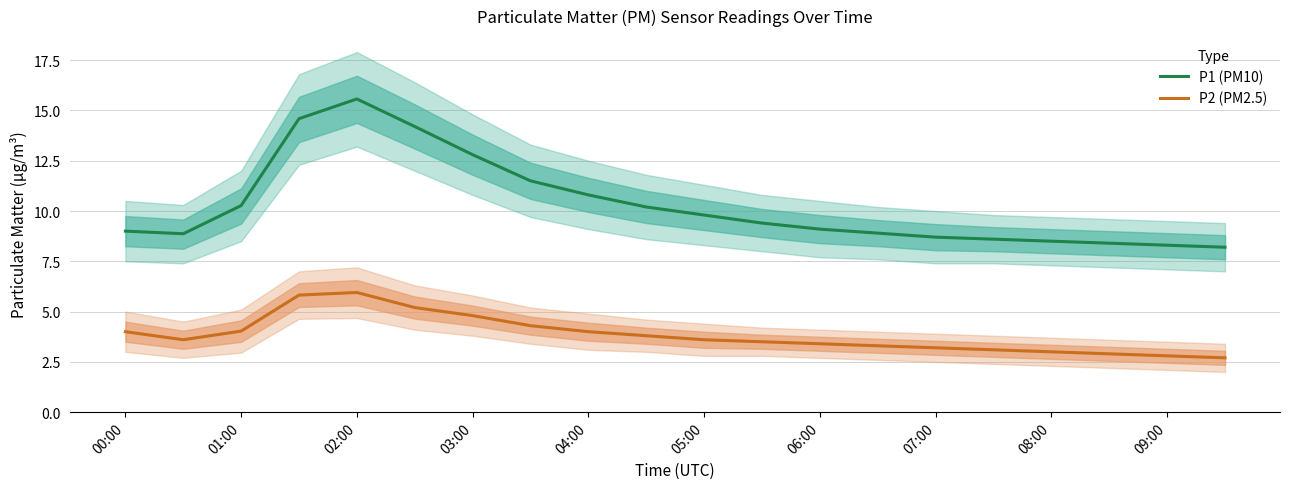

What is the lowest value of the P1 (PM10) series?

8.2